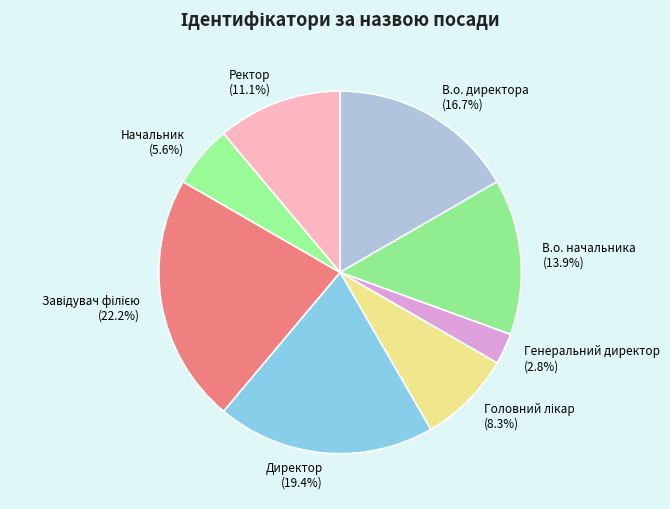

Which has a higher value, Директор or Генеральний директор?

Директор